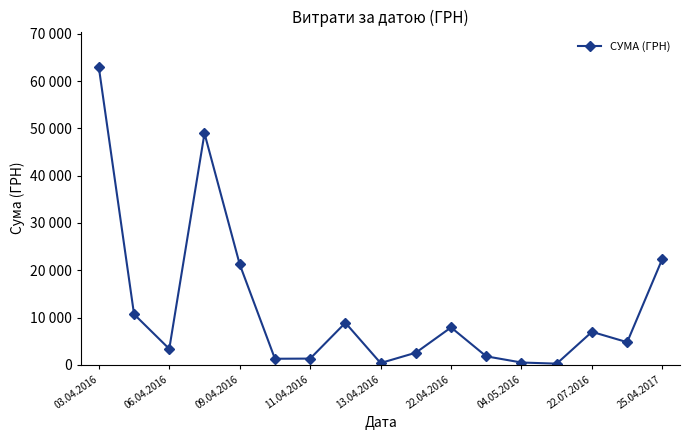

What is the maximum value shown in the chart?

62906.0